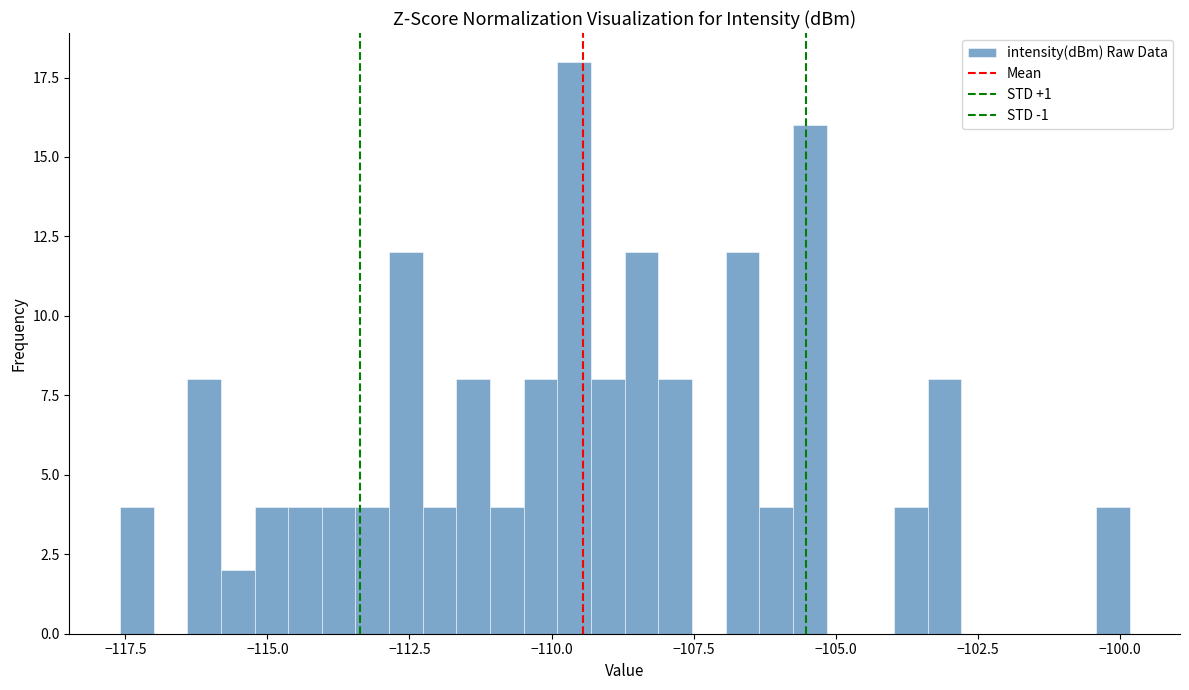

Around what value on the x-axis is the tallest bar? Give the approximate position of its centre, as read against the axis.

-109.5